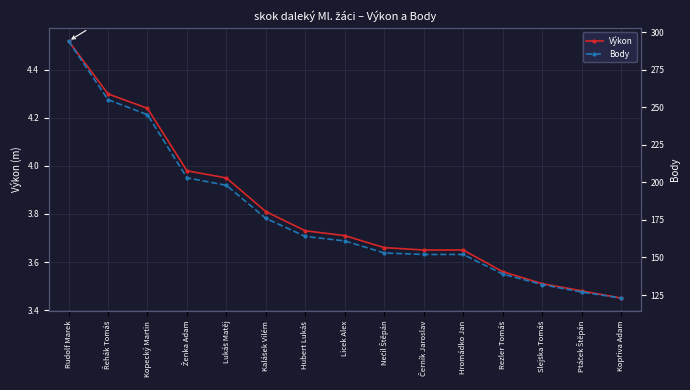

True or false: Body and Výkon cross at least once.

False